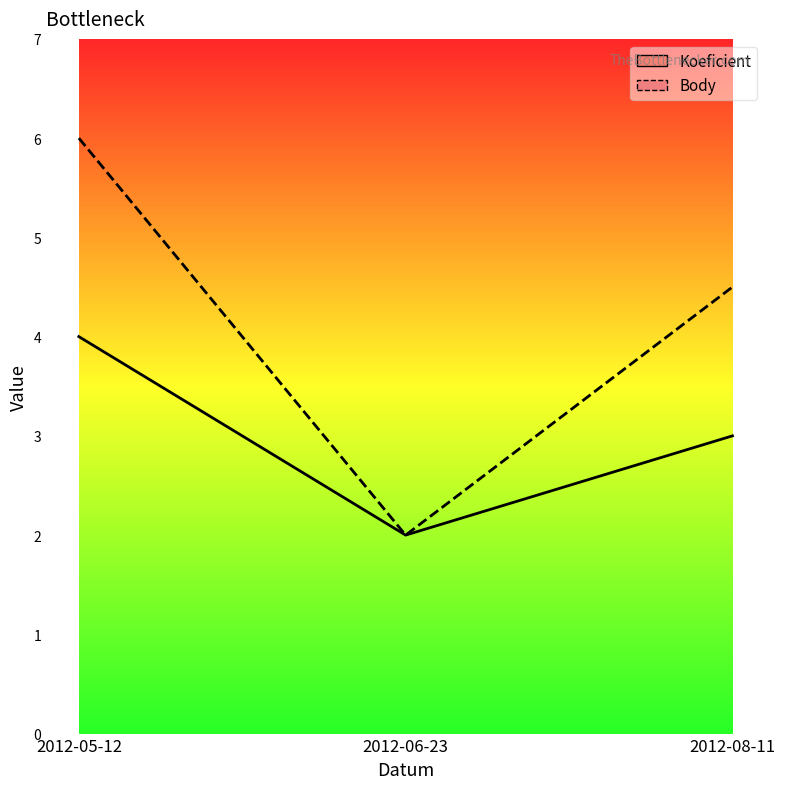

What is the value of the Koeficient point at the 3rd from the left?

3.0